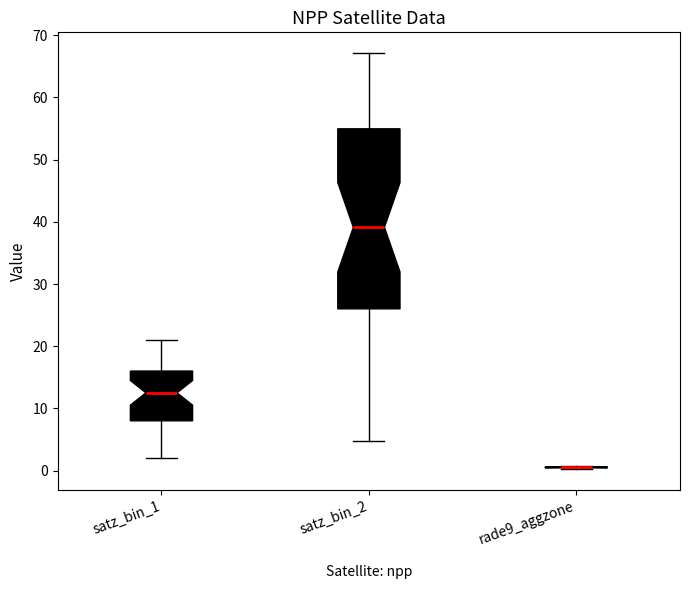

Where does the median line of the box for satz_bin_1 sit on the y-axis? The values are not printed on the chart, so give them approximately, as read against the axis.

13